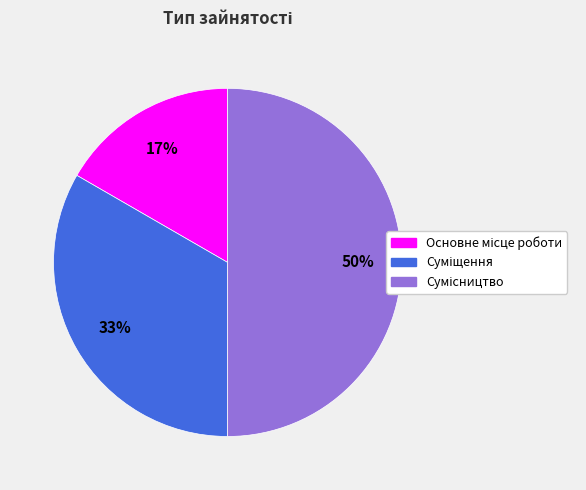

To the nearest percent, what is the average slice percentage?

33%